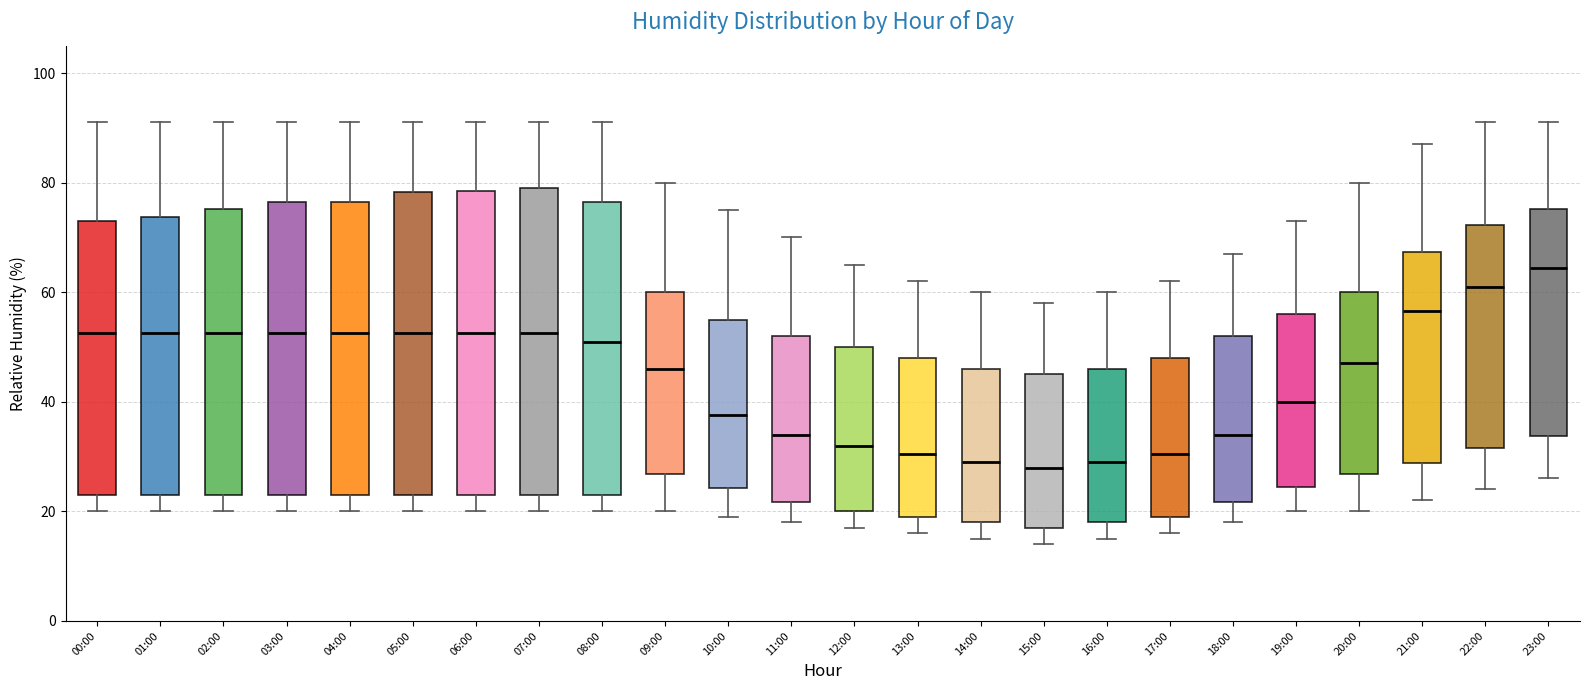

Reading left to right, read every box against the y-axis: the position of its median line, the range the box covers, and the ends of its whiskers. The values are not printed on the chart, so give them approximately, as read against the axis.

00:00: median 52, box 24 to 74, whiskers 20 to 92
01:00: median 52, box 24 to 74, whiskers 20 to 92
02:00: median 52, box 24 to 76, whiskers 20 to 92
03:00: median 52, box 24 to 76, whiskers 20 to 92
04:00: median 52, box 24 to 76, whiskers 20 to 92
05:00: median 52, box 24 to 78, whiskers 20 to 92
06:00: median 52, box 24 to 78, whiskers 20 to 92
07:00: median 52, box 24 to 80, whiskers 20 to 92
08:00: median 52, box 24 to 76, whiskers 20 to 92
09:00: median 46, box 26 to 60, whiskers 20 to 80
10:00: median 38, box 24 to 56, whiskers 20 to 76
11:00: median 34, box 22 to 52, whiskers 18 to 70
12:00: median 32, box 20 to 50, whiskers 18 to 66
13:00: median 30, box 20 to 48, whiskers 16 to 62
14:00: median 30, box 18 to 46, whiskers 16 to 60
15:00: median 28, box 18 to 46, whiskers 14 to 58
16:00: median 30, box 18 to 46, whiskers 16 to 60
17:00: median 30, box 20 to 48, whiskers 16 to 62
18:00: median 34, box 22 to 52, whiskers 18 to 68
19:00: median 40, box 24 to 56, whiskers 20 to 74
20:00: median 48, box 26 to 60, whiskers 20 to 80
21:00: median 56, box 28 to 68, whiskers 22 to 88
22:00: median 62, box 32 to 72, whiskers 24 to 92
23:00: median 64, box 34 to 76, whiskers 26 to 92